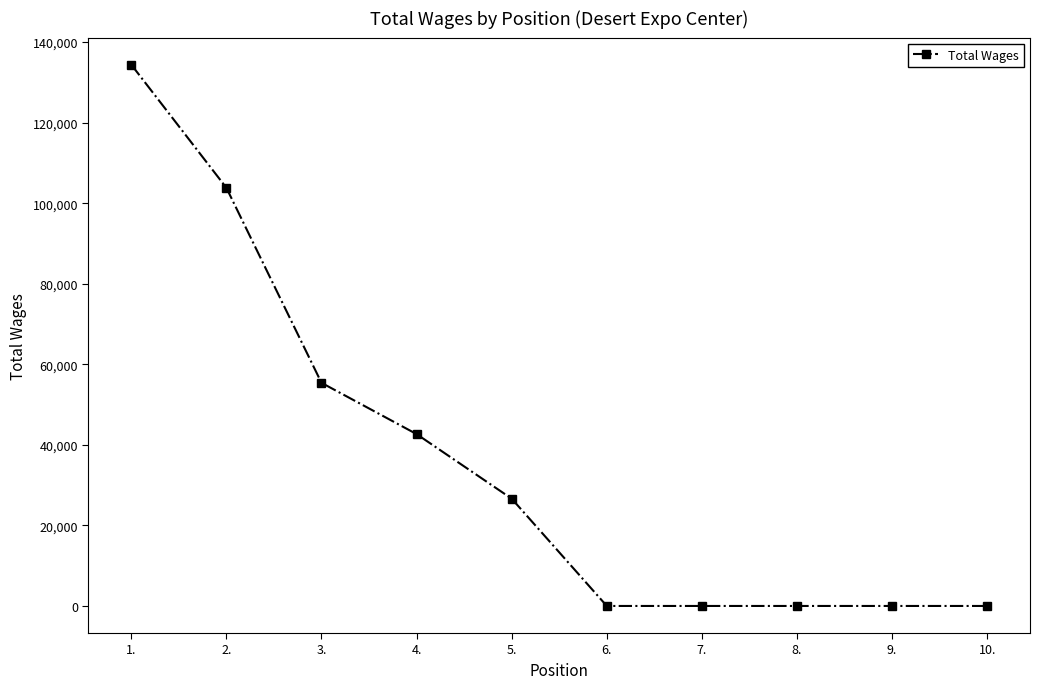

How many data points are less than 26633?

5